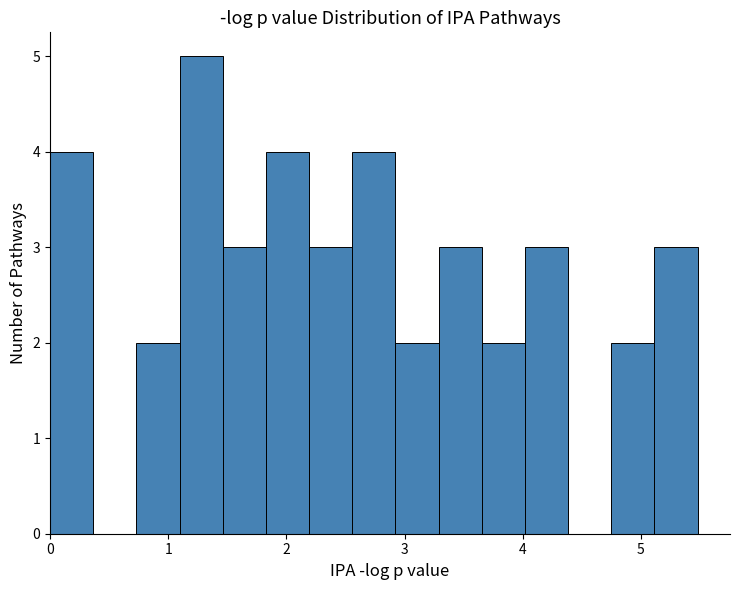

Read against the x-axis, roughly where is the centre of the tallest bar?

1.3